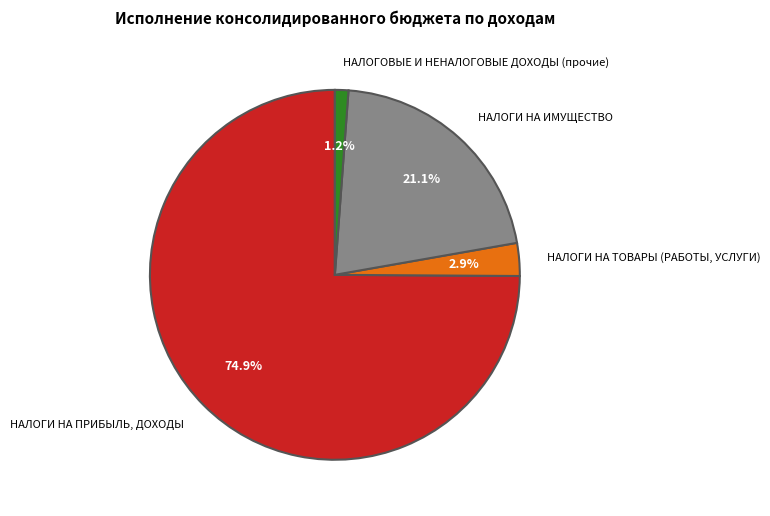

To the nearest percent, what is the difference between the НАЛОГИ НА ТОВАРЫ (РАБОТЫ, УСЛУГИ) and НАЛОГИ НА ПРИБЫЛЬ, ДОХОДЫ slice percentages?

72%